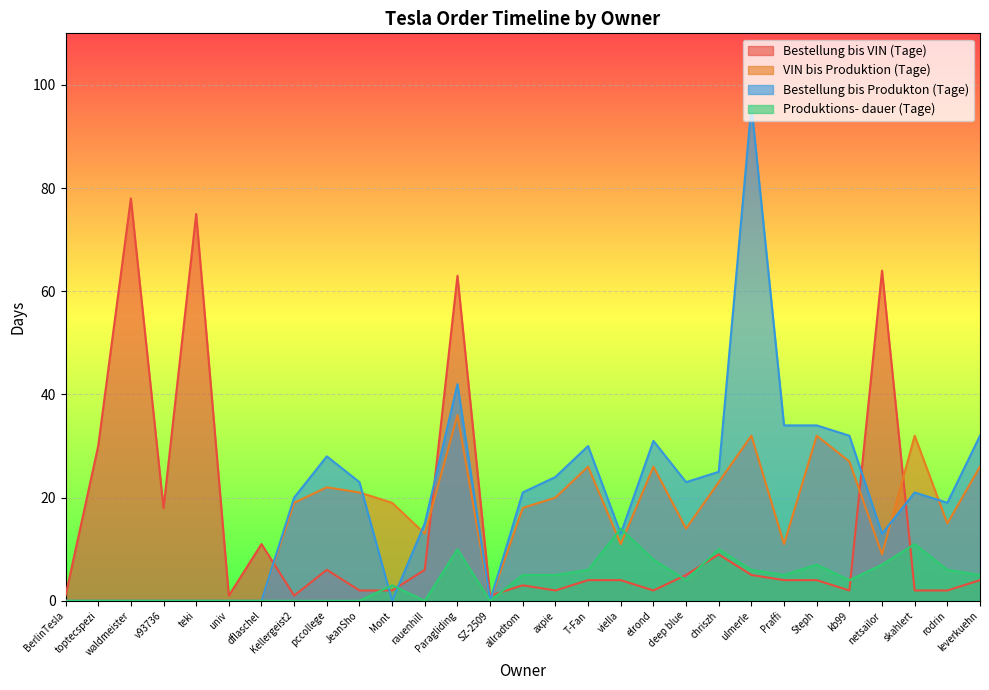

At which category does the chart reach its minimum across all series?

BerlinTesla